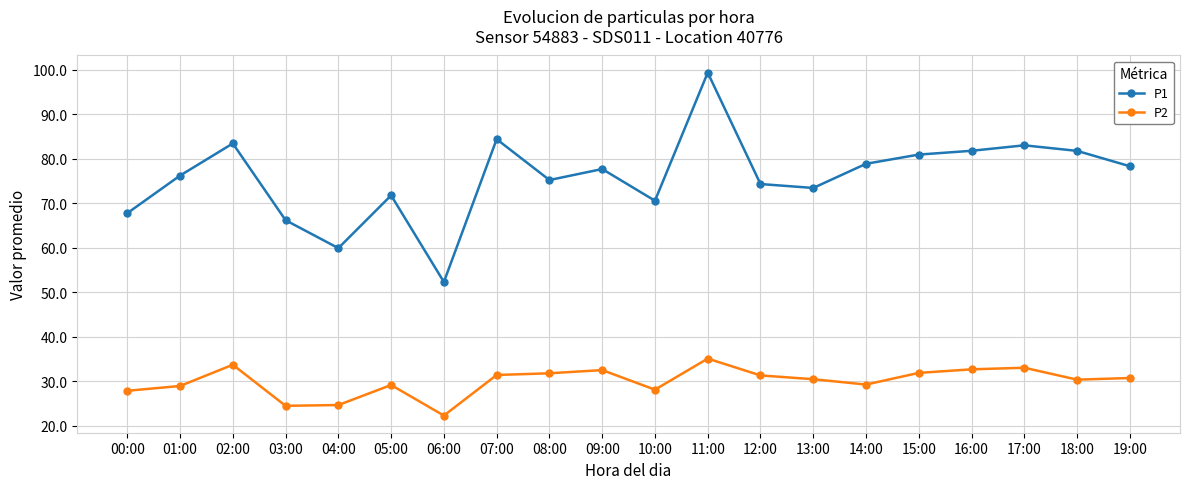

True or false: P1 and P2 cross at least once.

False